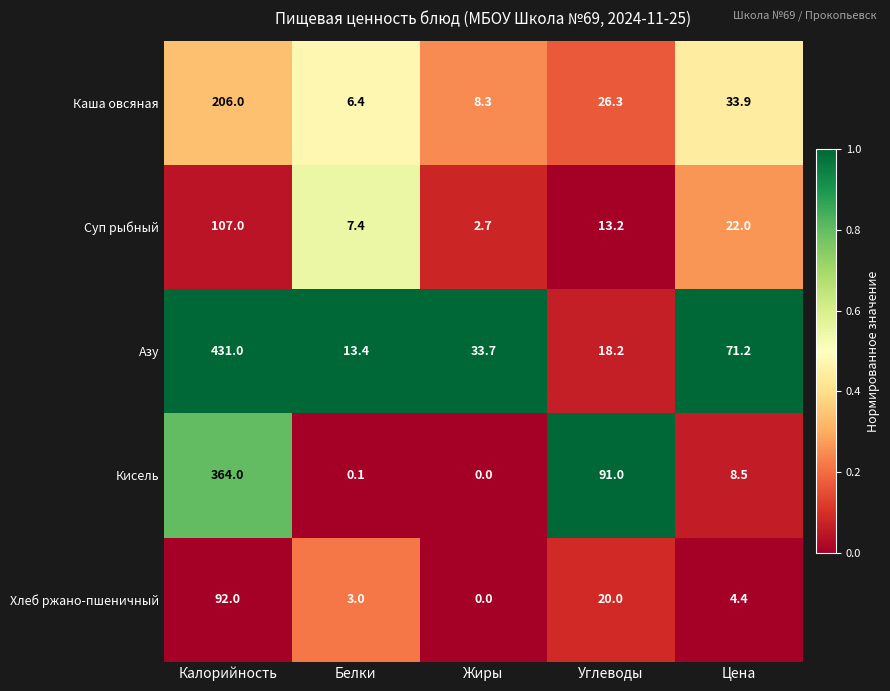

Between Калорийность and Белки, which series saw the biggest shift?

Азу